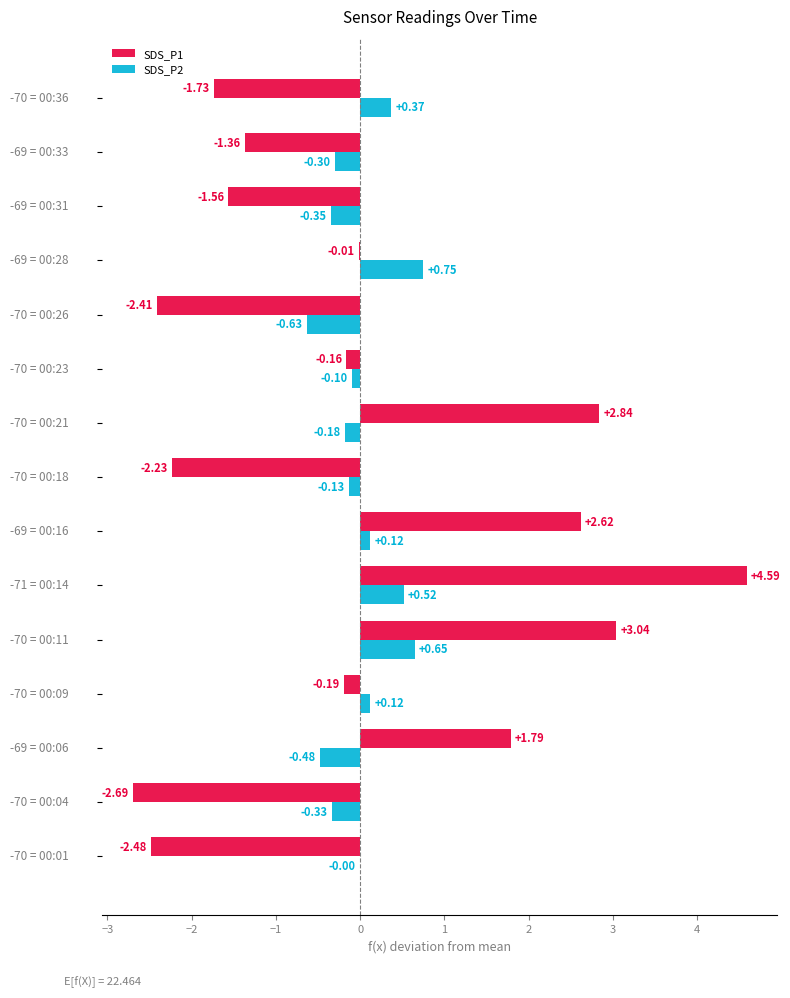

What is the difference between the second highest and minimum values in the SDS_P2 series?

1.3